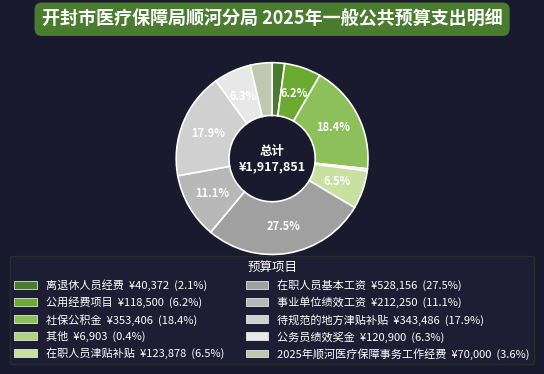

Do 其他 and 2025年顺河医疗保障事务工作经费 together represent more than half of the pie?

No